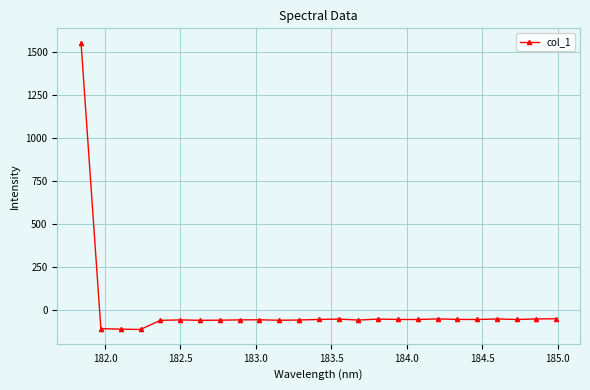

How many values are below -53?

13